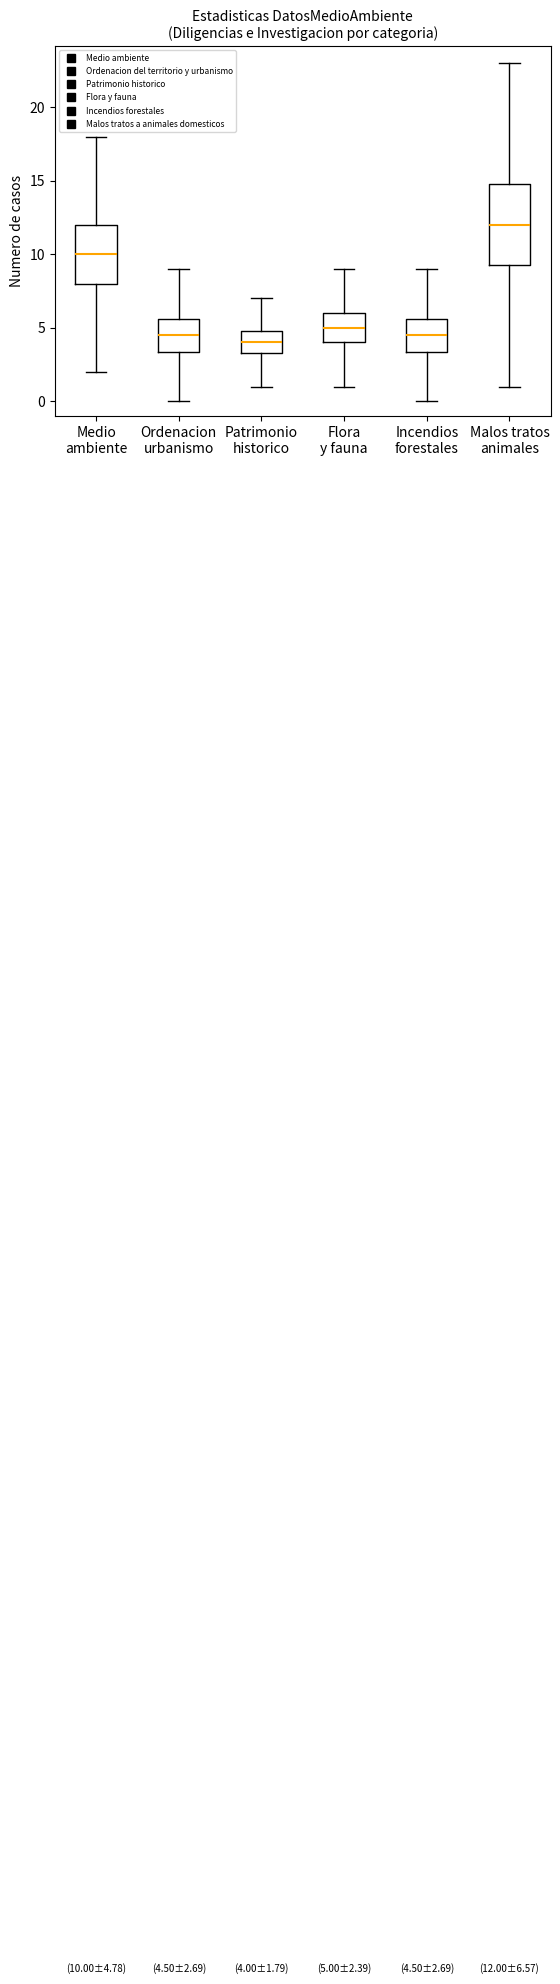

Which box has the highest median line?

Malos tratos animales